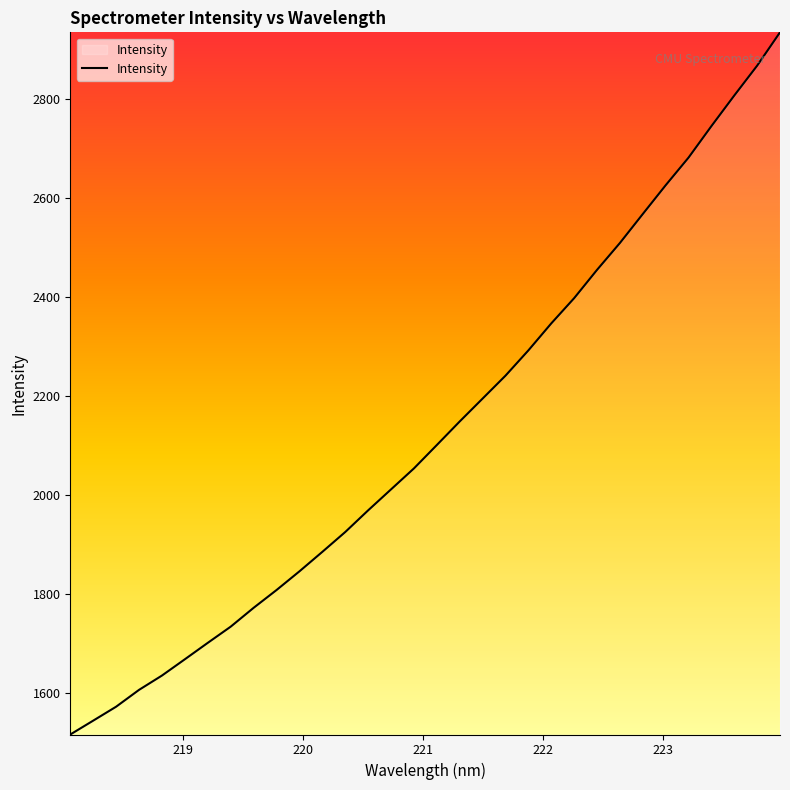

What is the smallest value displayed?

1515.4